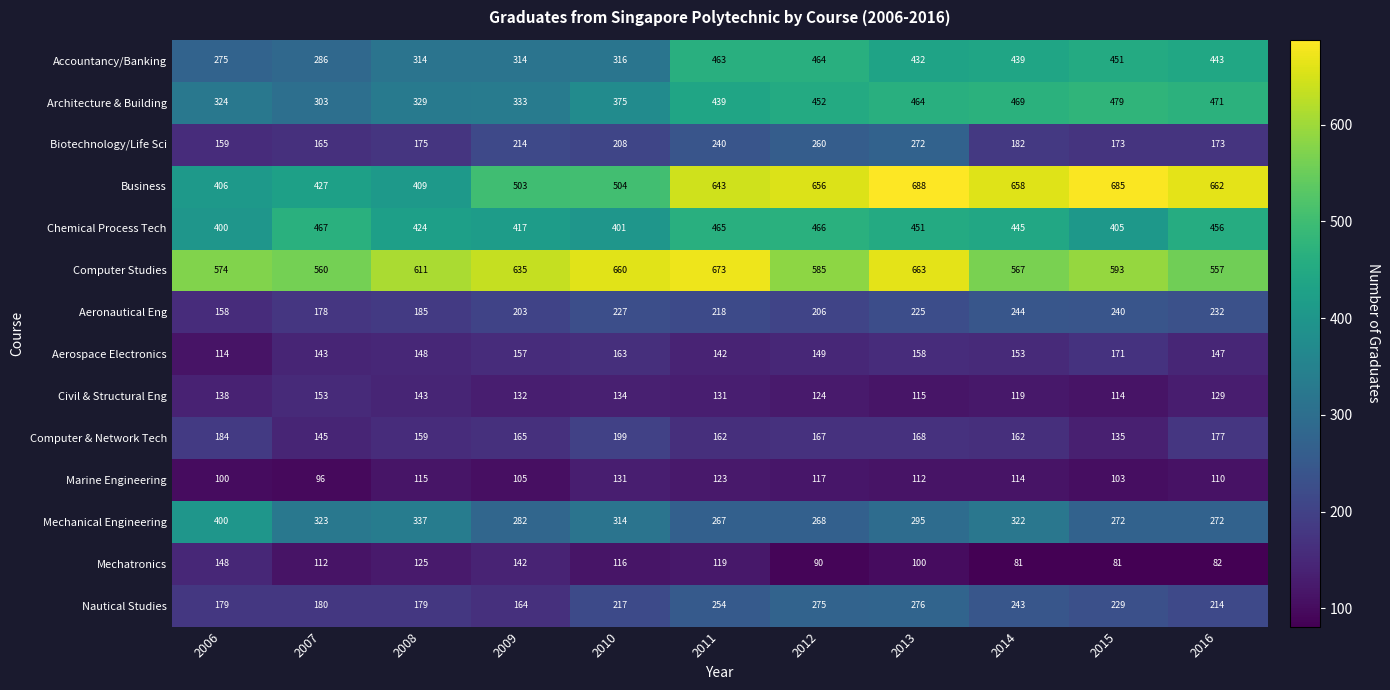

At how many categories does at least one series exceed 434?

11